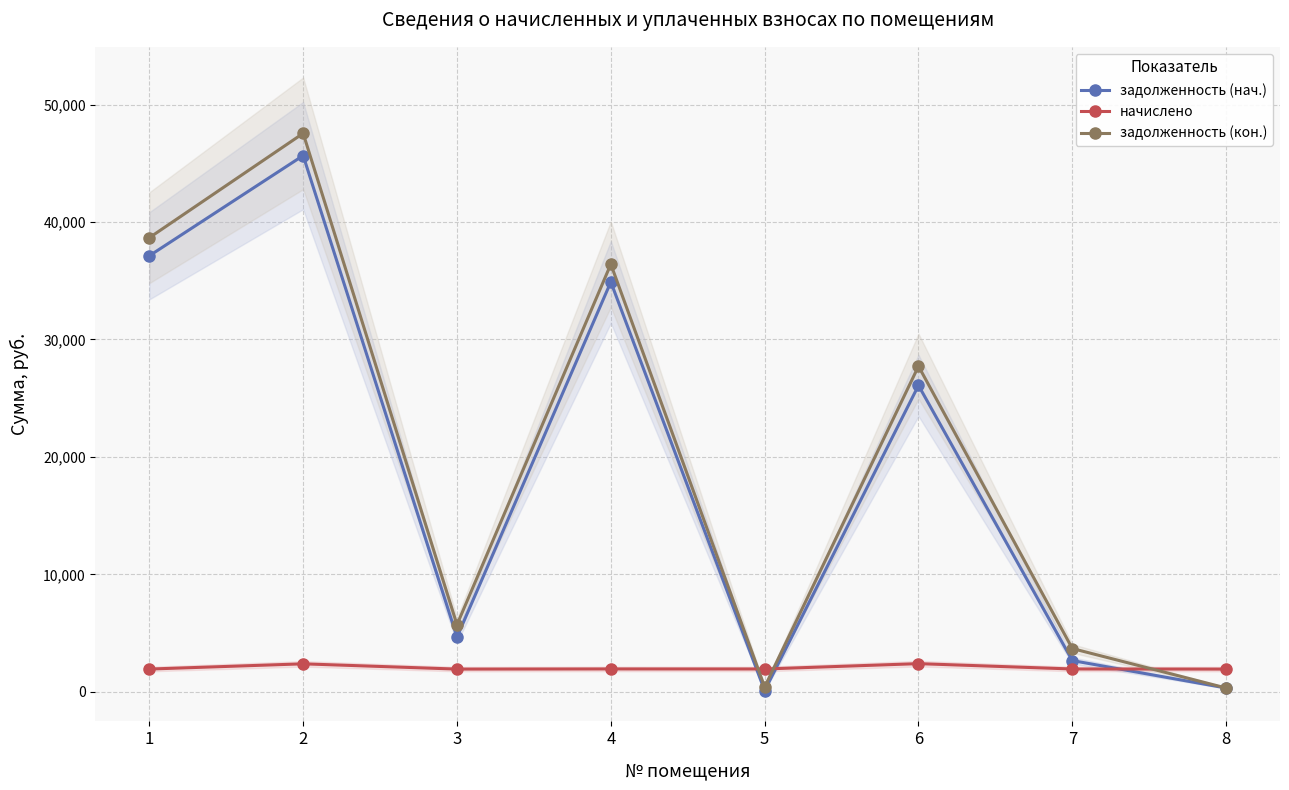

What are all the series names shown in the legend?

задолженность (нач.), начислено, задолженность (кон.)